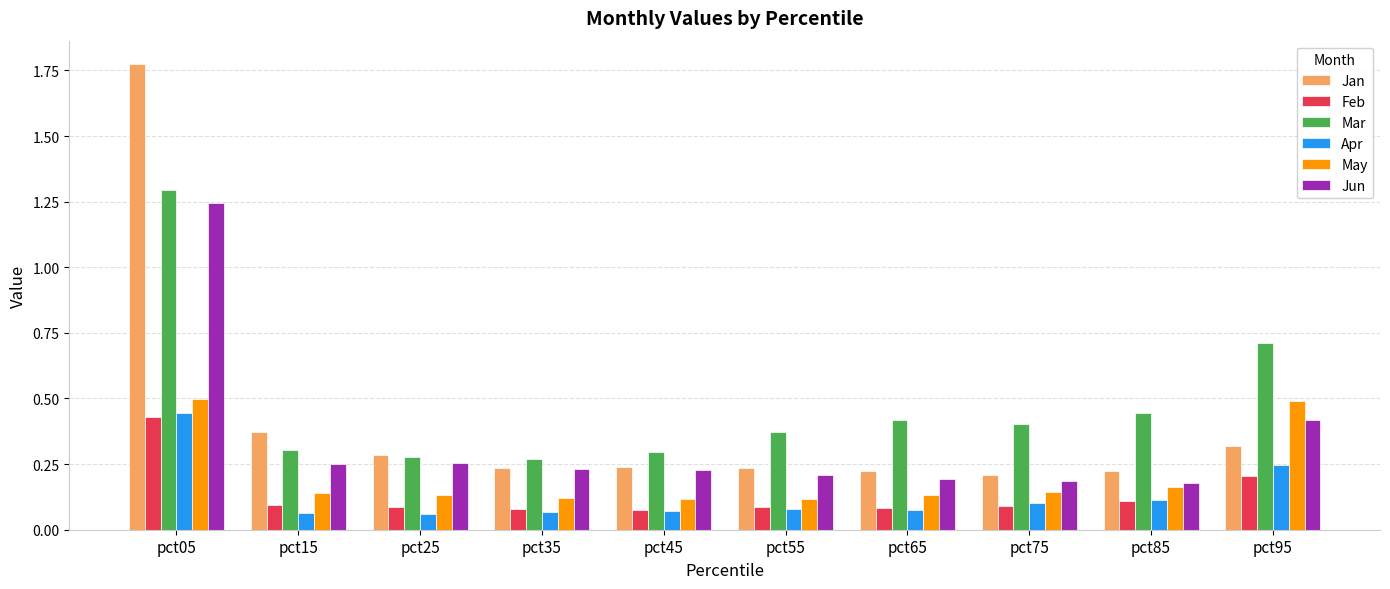

Which category has the highest value in the Jun series?

pct05